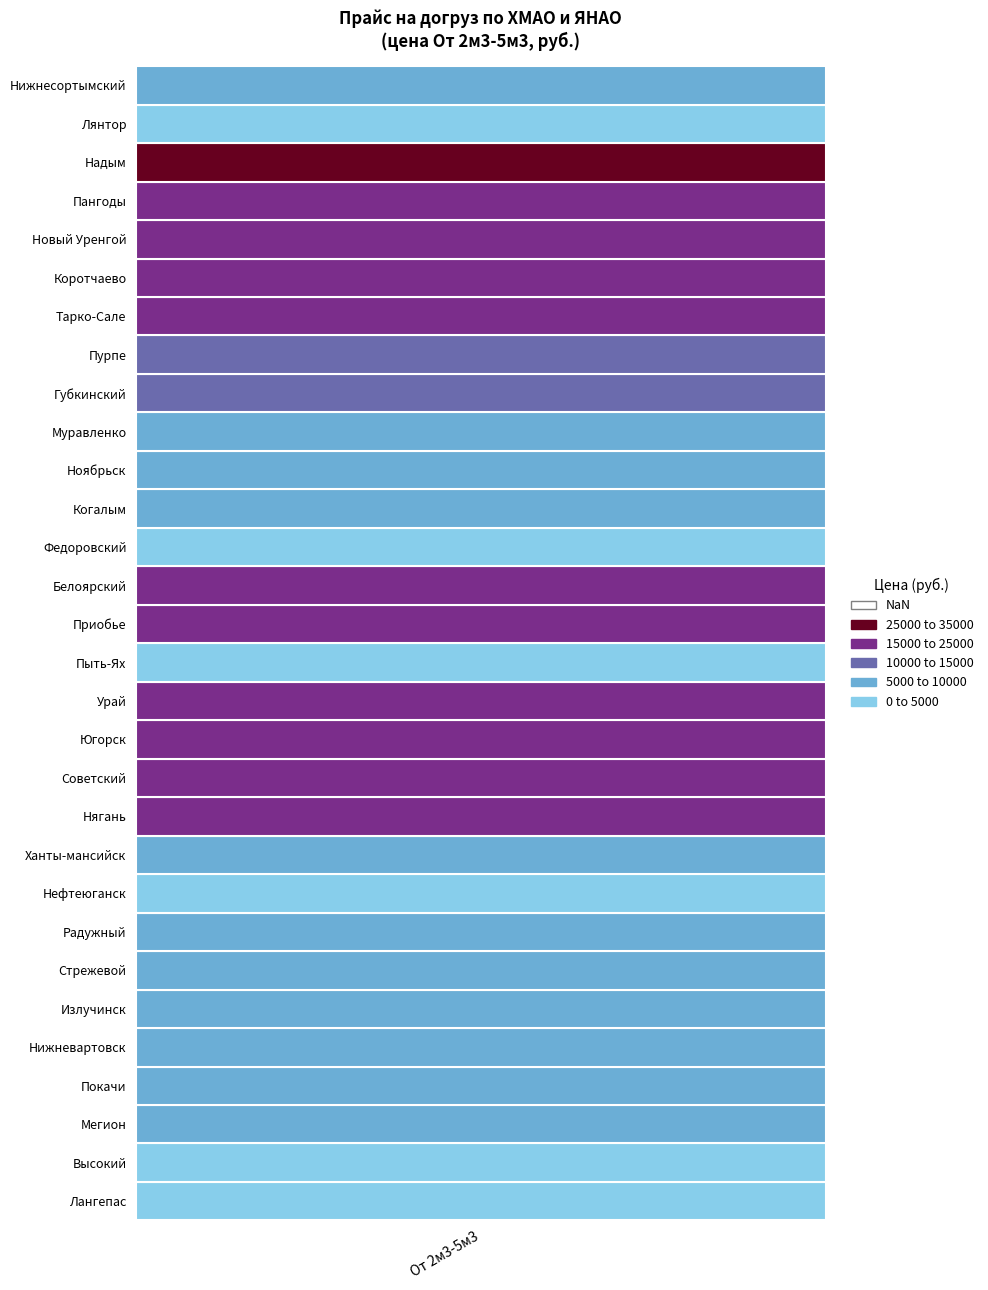

Is the value of Ноябрьск at Мегион greater than the value of Ханты-мансийск at Лангепас?

Yes